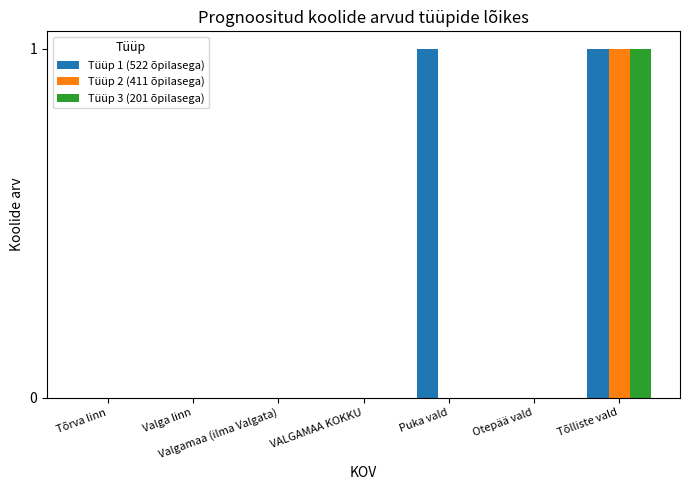

Does the chart contain stacked bars?

No